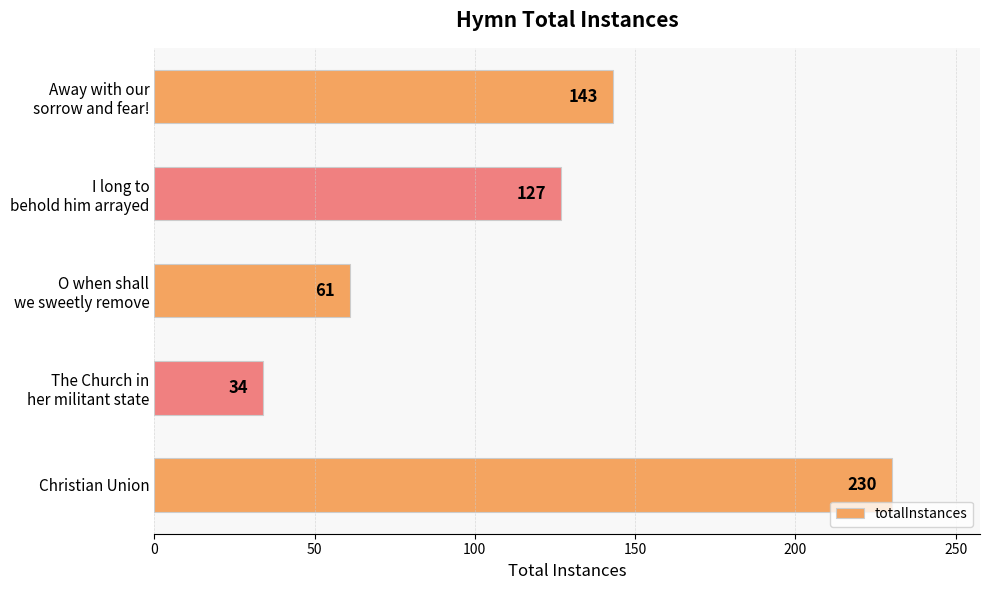

What is the difference between the maximum and minimum values?

196